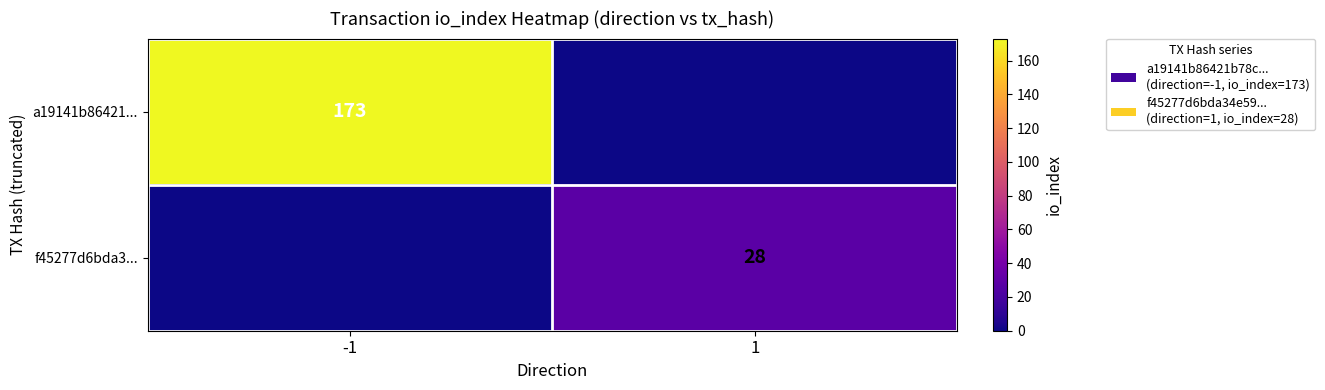

True or false: a19141b86421... has a value of 294 at -1.

False